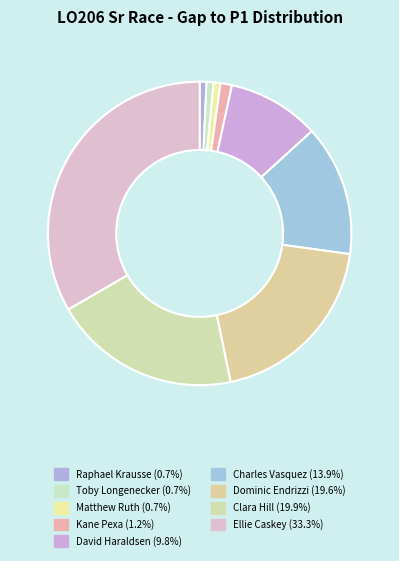

How many segments does this pie chart have?

9